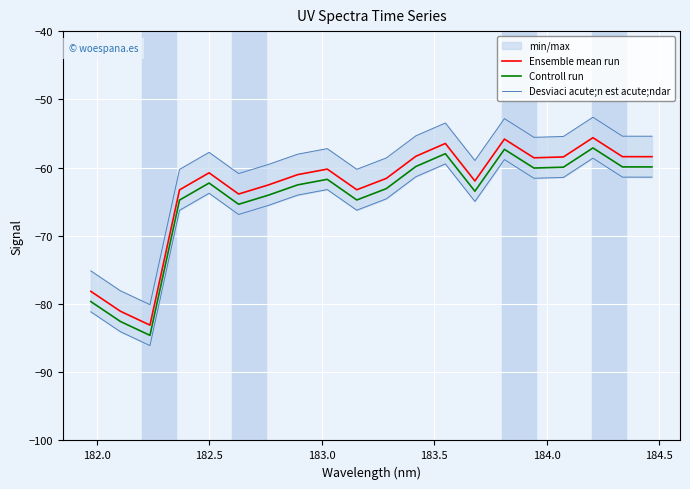

What is the maximum value for Ensemble mean run?

-55.6